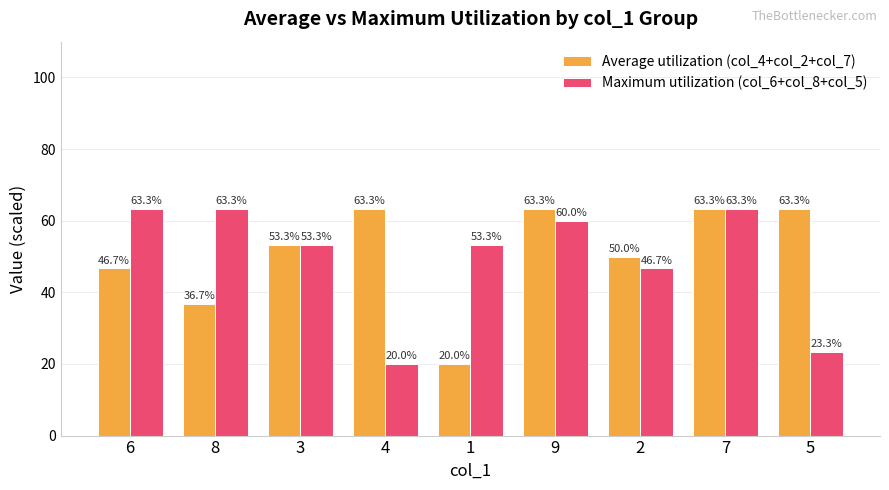

Reading right to left, list all the values displayed in this chart.

Average utilization (col_4+col_2+col_7): 63.3	63.3	50.0	63.3	20.0	63.3	53.3	36.7	46.7
Maximum utilization (col_6+col_8+col_5): 23.3	63.3	46.7	60.0	53.3	20.0	53.3	63.3	63.3